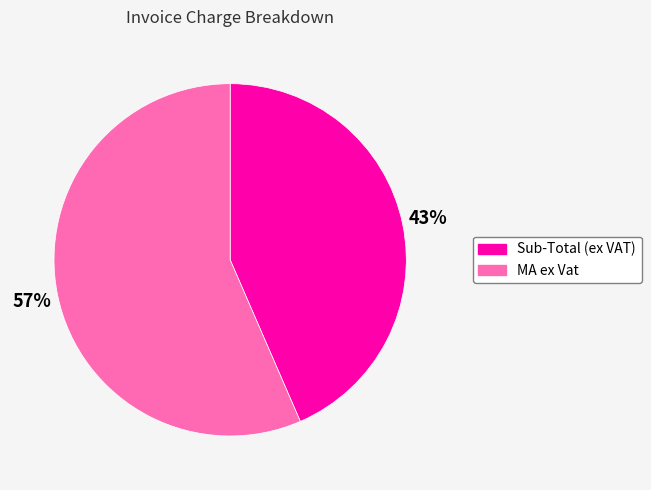

What is the ratio of the value at Sub-Total (ex VAT) to the value at MA ex Vat?

0.8